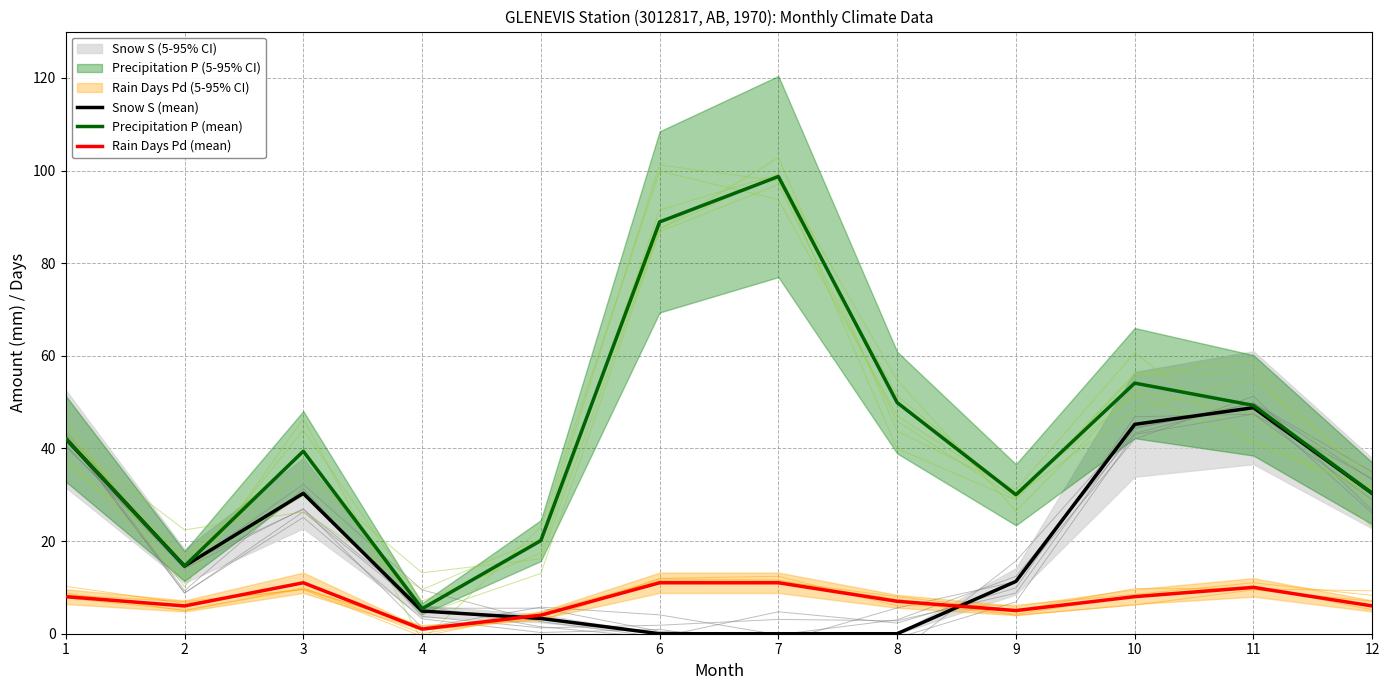

What is the value of the Precipitation P (mean) point at the 8th from the left?

49.9